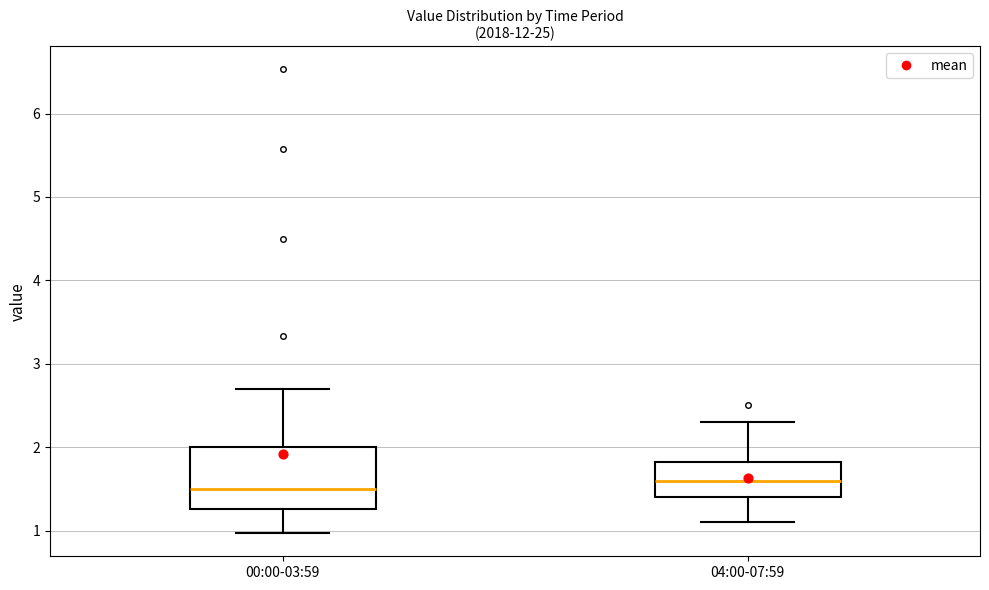

Where is the upper edge of the box for 00:00-03:59 on the y-axis? The values are not printed on the chart, so give them approximately, as read against the axis.

2.0